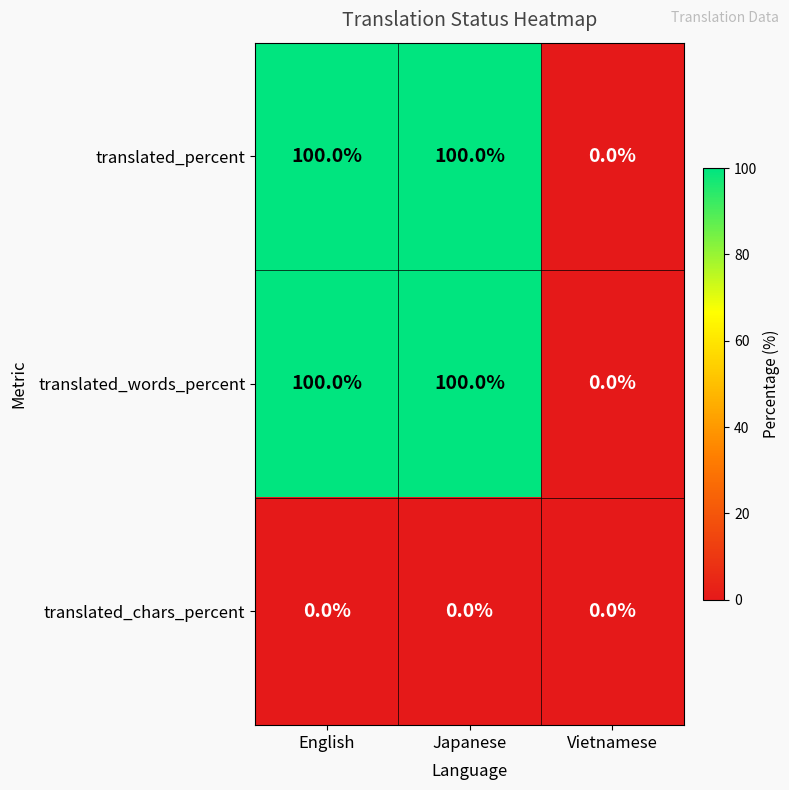

Reading left to right, what are all the values shown in this chart?

translated_percent: English=100	Japanese=100	Vietnamese=0
translated_words_percent: English=100	Japanese=100	Vietnamese=0
translated_chars_percent: English=0	Japanese=0	Vietnamese=0